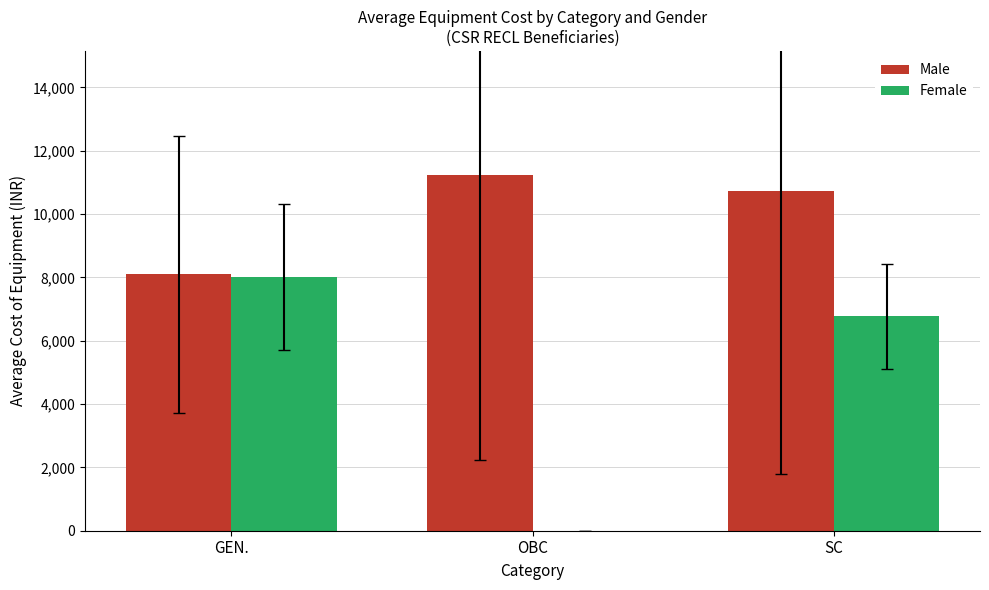

Which series has the largest total across all categories?

Male